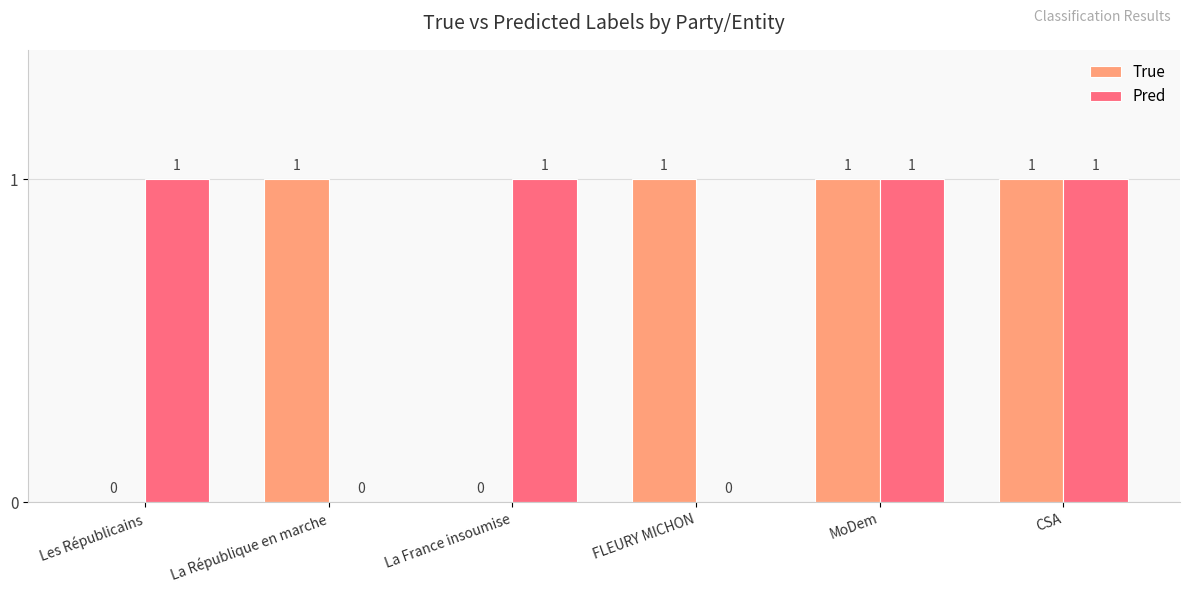

What is the sum of all Pred values?

4